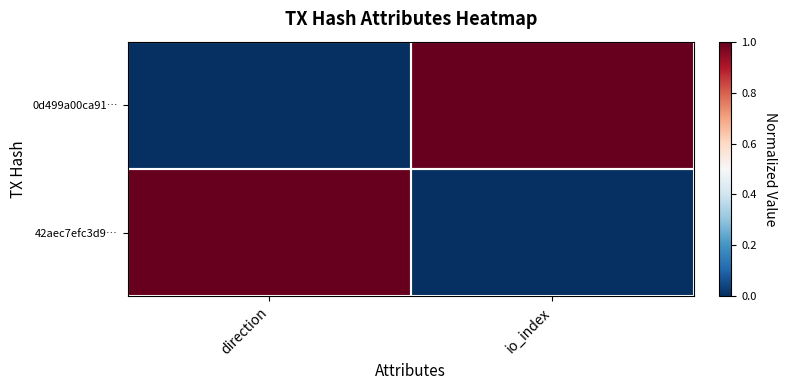

Reading left to right, extract all data points from this chart.

0d499a00ca91…: direction=0	io_index=1
42aec7efc3d9…: direction=1	io_index=0